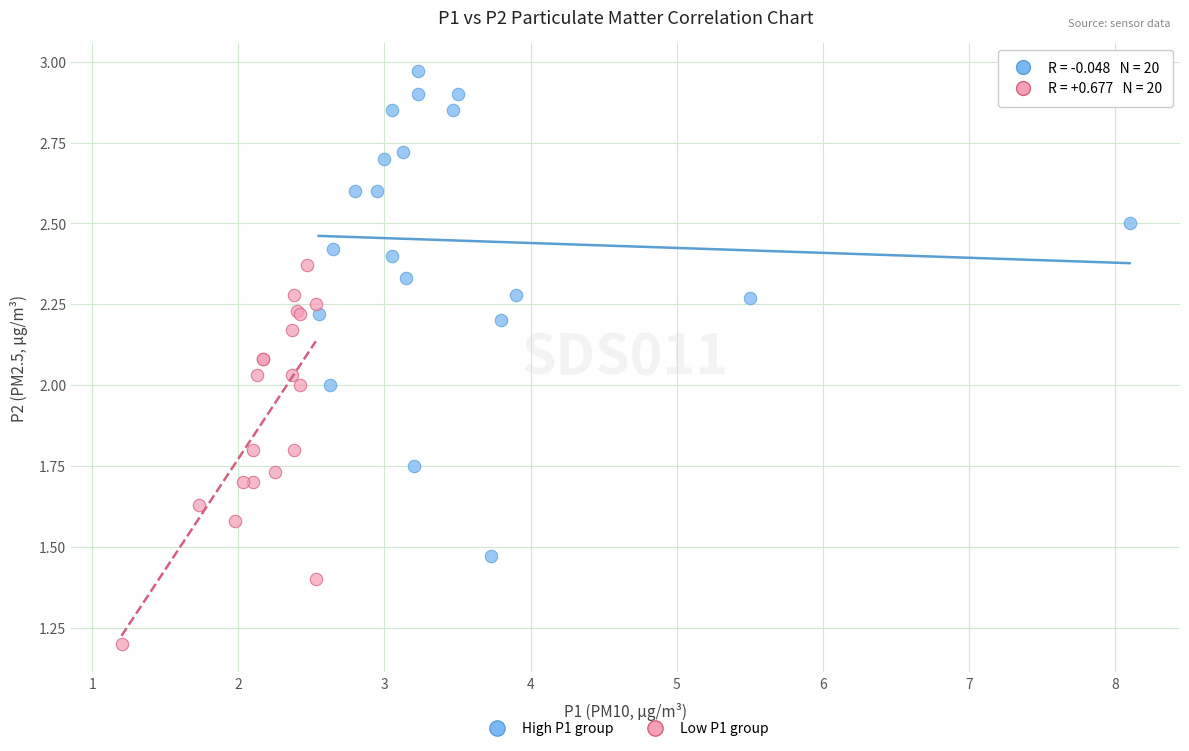

Which series contains the highest Y value?

High P1 group